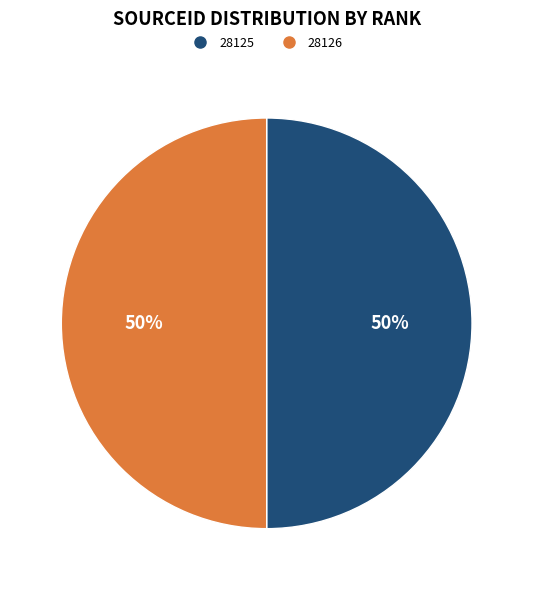

Approximately how many times larger is the value at 28125 compared to 28126?

1.0